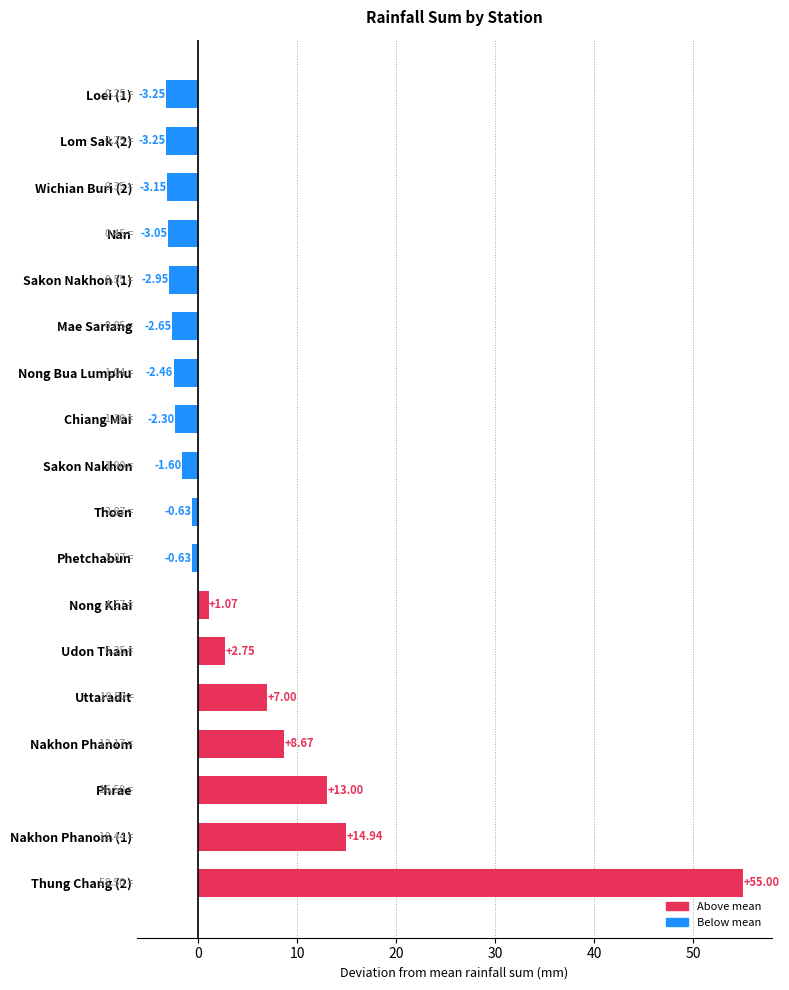

What is the average value?

4.3